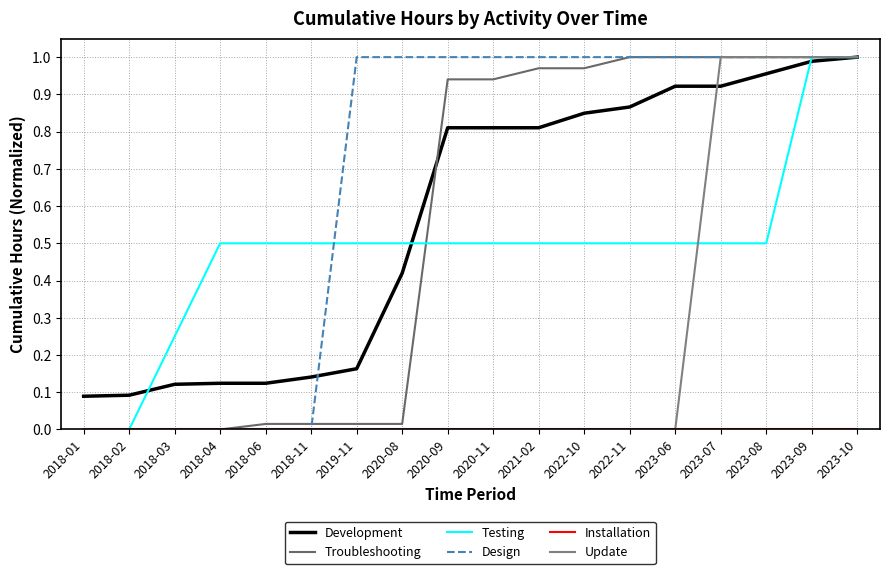

Between 2018-02 and 2018-03, which series saw the biggest shift?

Testing